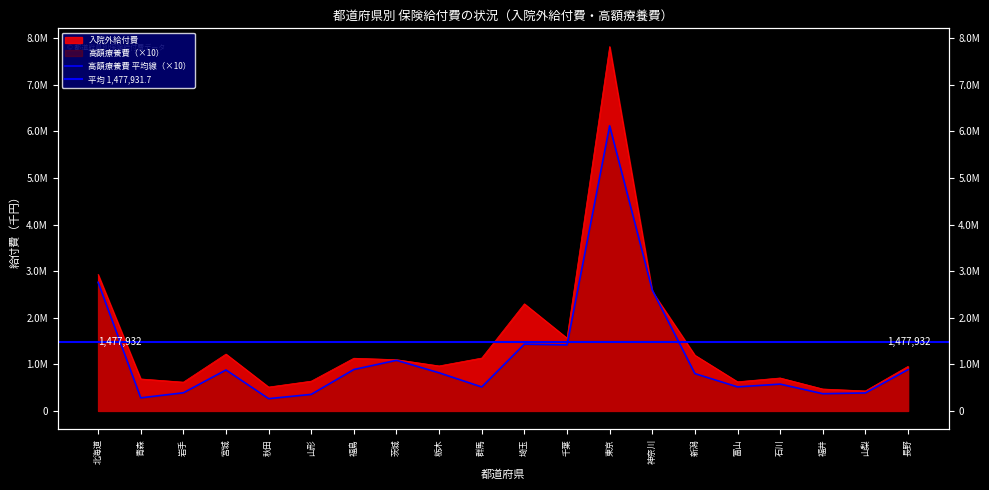

What is the sum of the 入院外給付費 values at 北海道 and 福島?

4059692.3